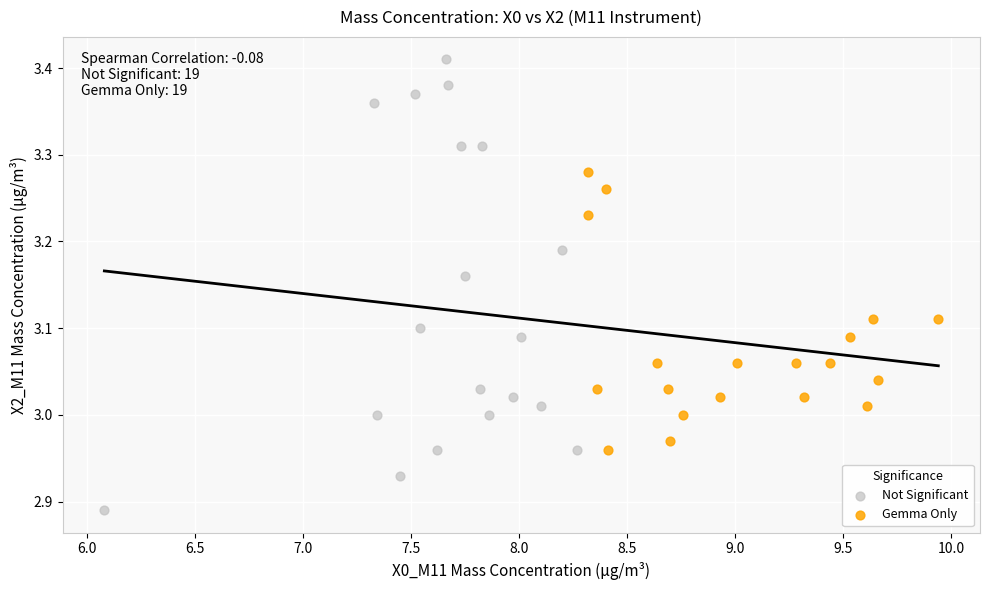

Which series has the largest Y range (max minus min)?

Not Significant